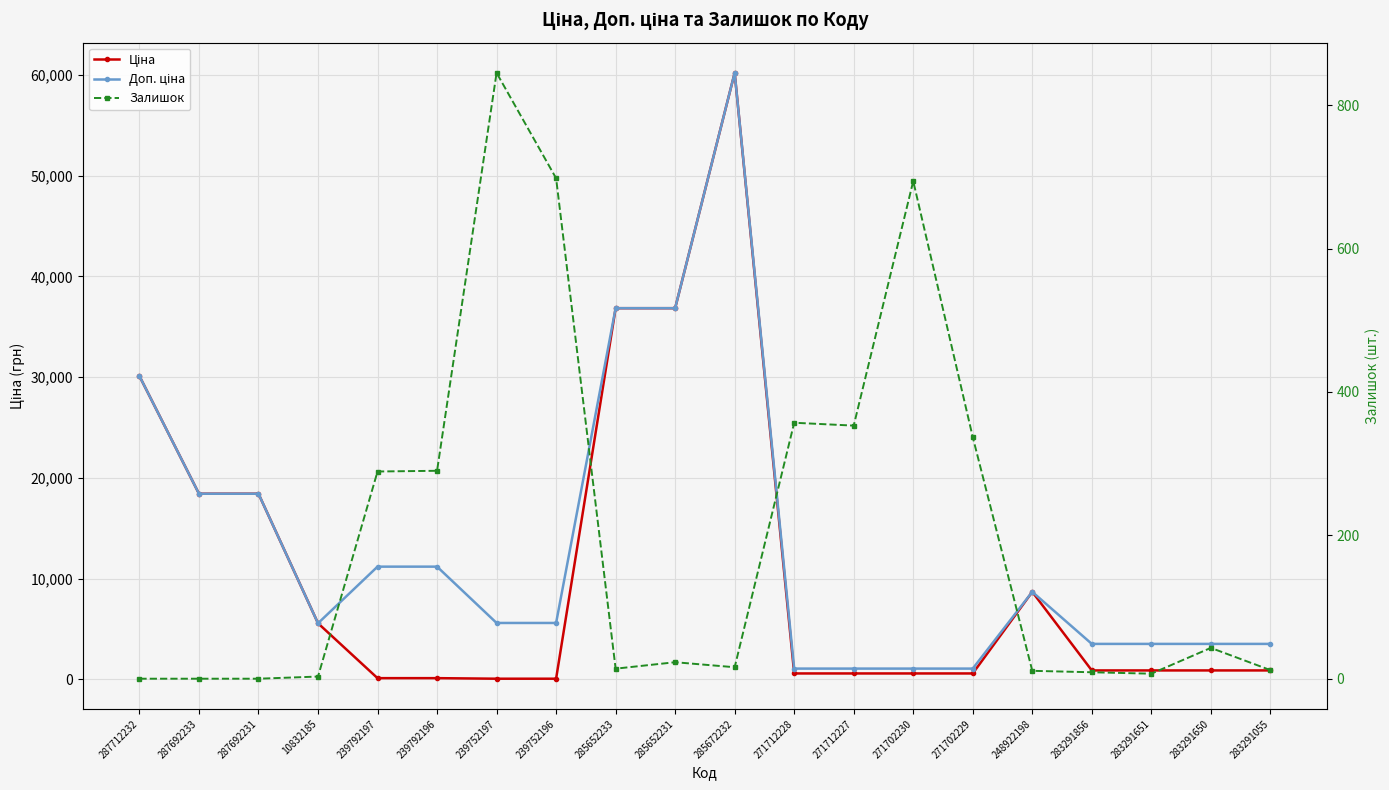

In Доп. ціна, how many points are higher than both neighbors (excluding endpoints)?

2